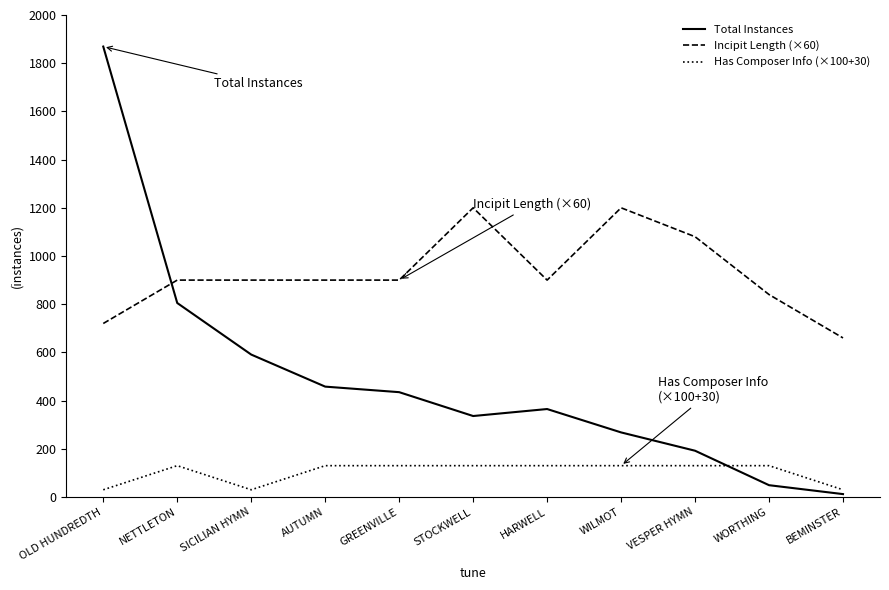

What is the difference between the second highest and second lowest values in the Incipit Length (×60) series?

480